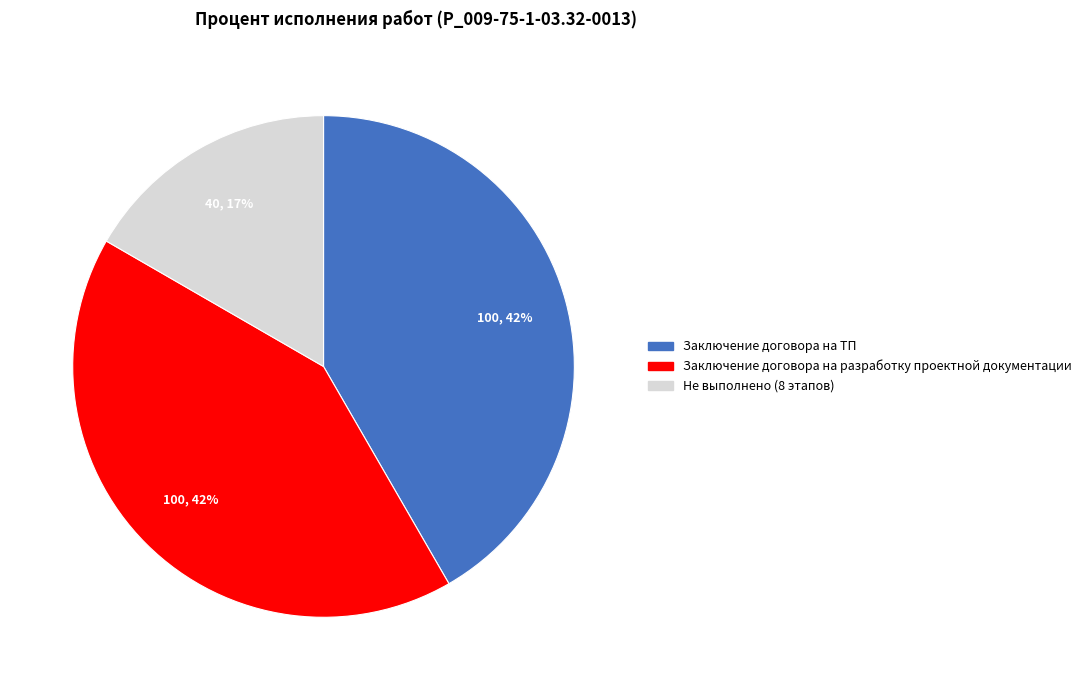

To the nearest percent, what is the average slice percentage?

33%